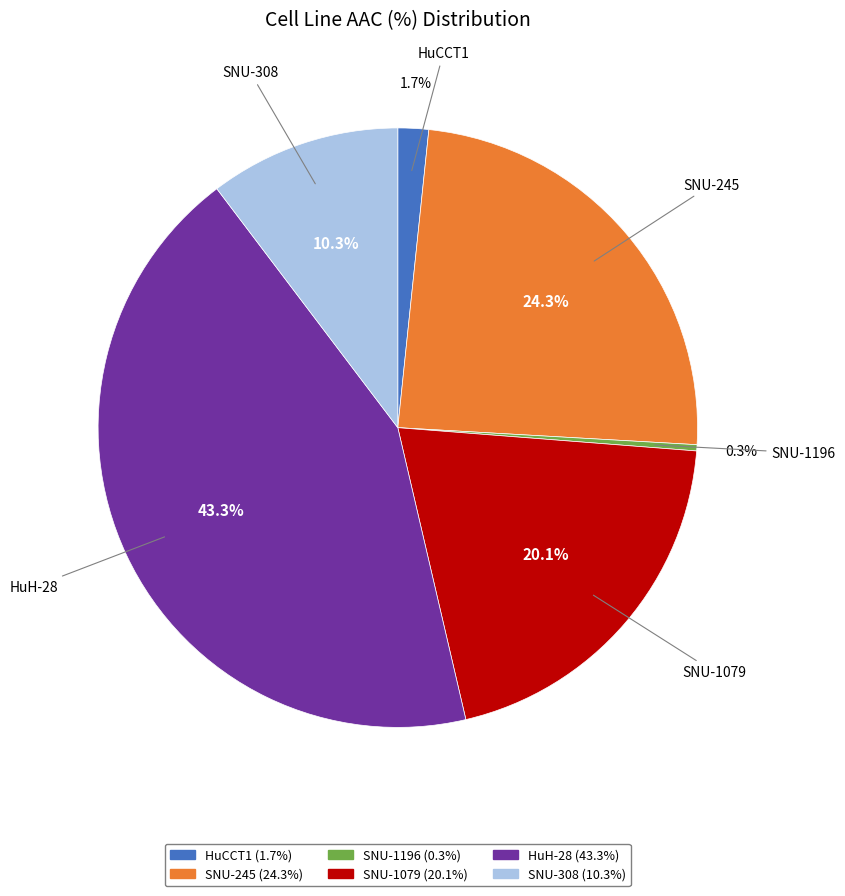

True or false: SNU-245 accounts for 24% of the total.

True